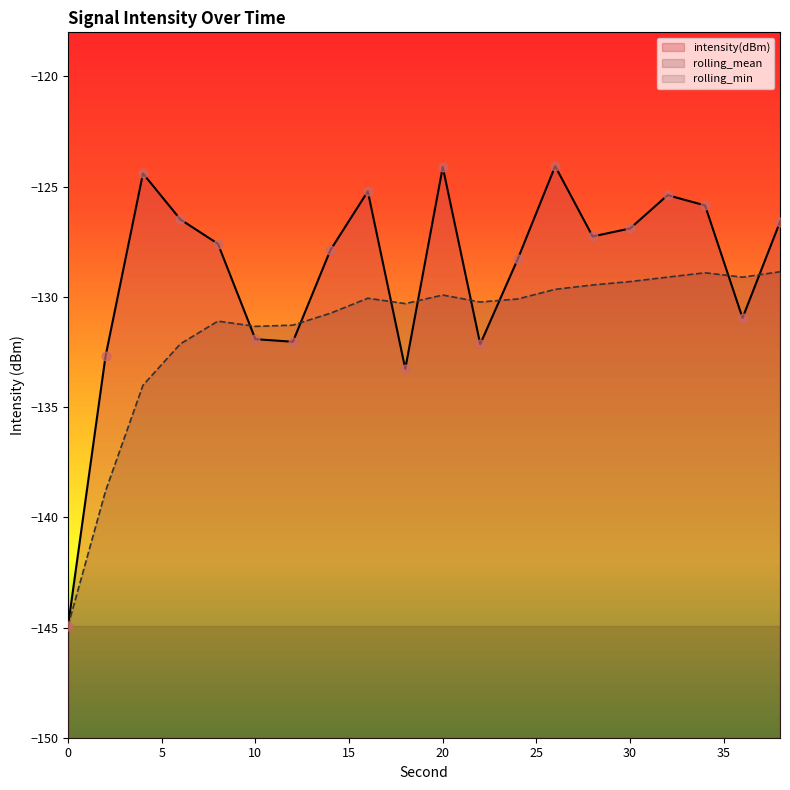

What is the total value across all series at 2?

-271.5